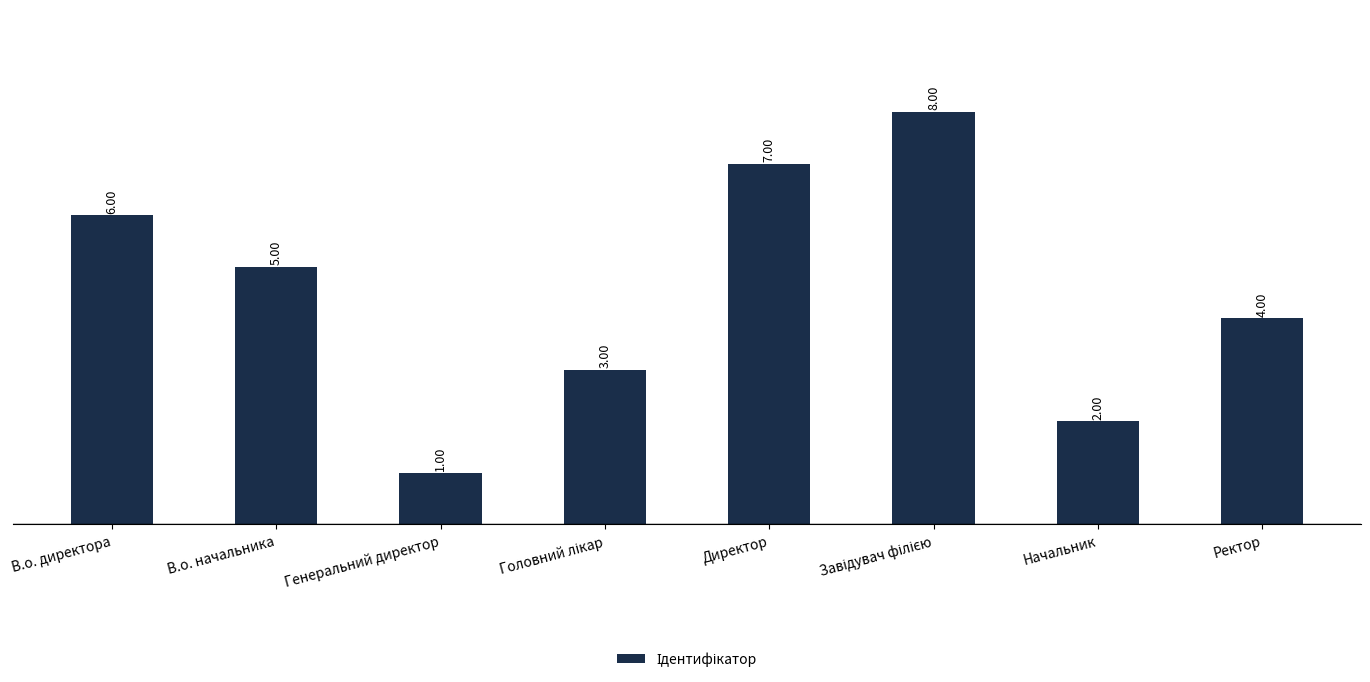

What position from the right is Генеральний директор?

6